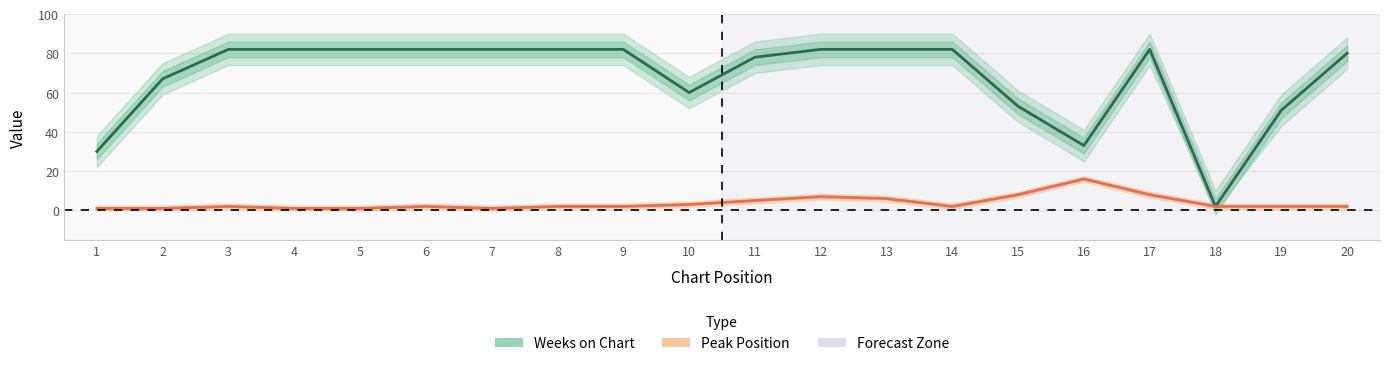

Reading left to right, what are all the values shown in this chart?

Peak Position: 1	1	2	1	1	2	1	2	2	3	5	7	6	2	8	16	8	2	2	2
Weeks on Chart: 30	67	82	82	82	82	82	82	82	60	78	82	82	82	53	33	82	2	51	80